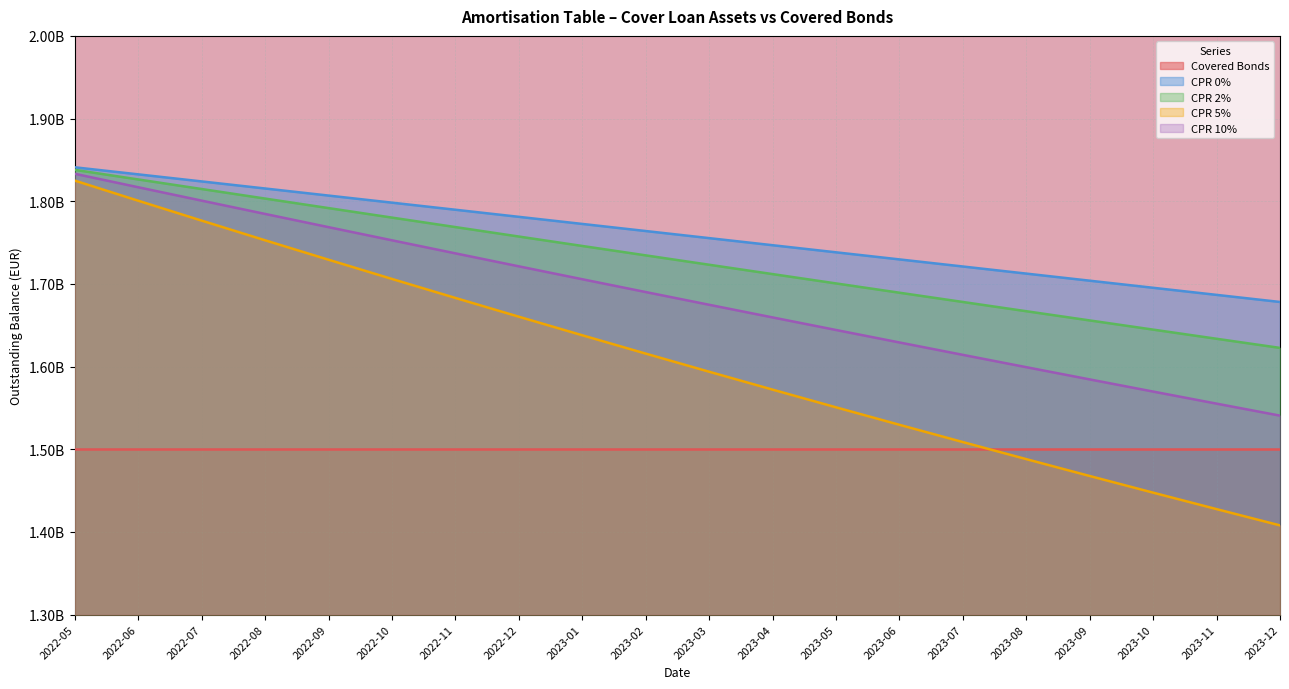

What is the label of the 16th point from the left?

2023-08